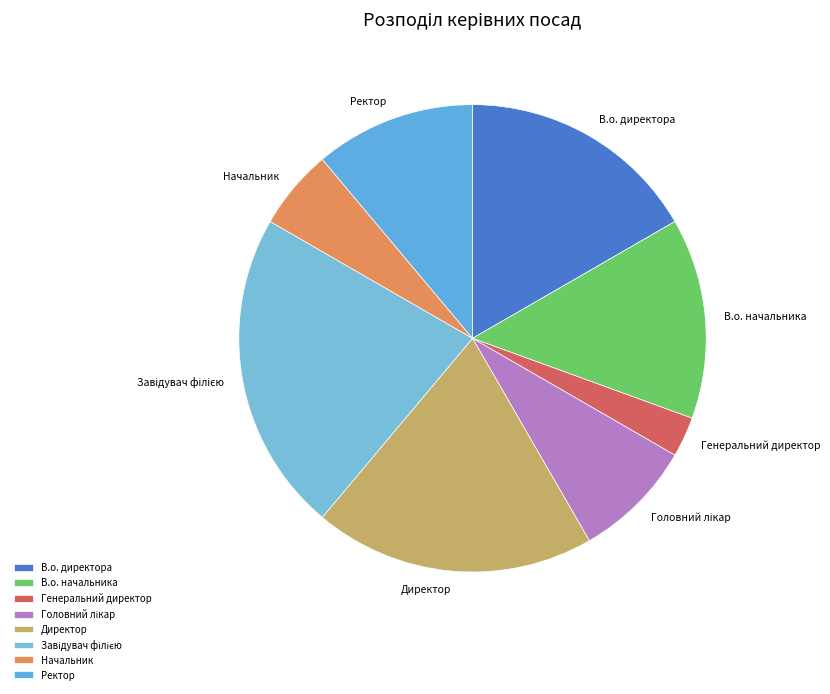

Combined, do Ректор and В.о. начальника account for over 50%?

No